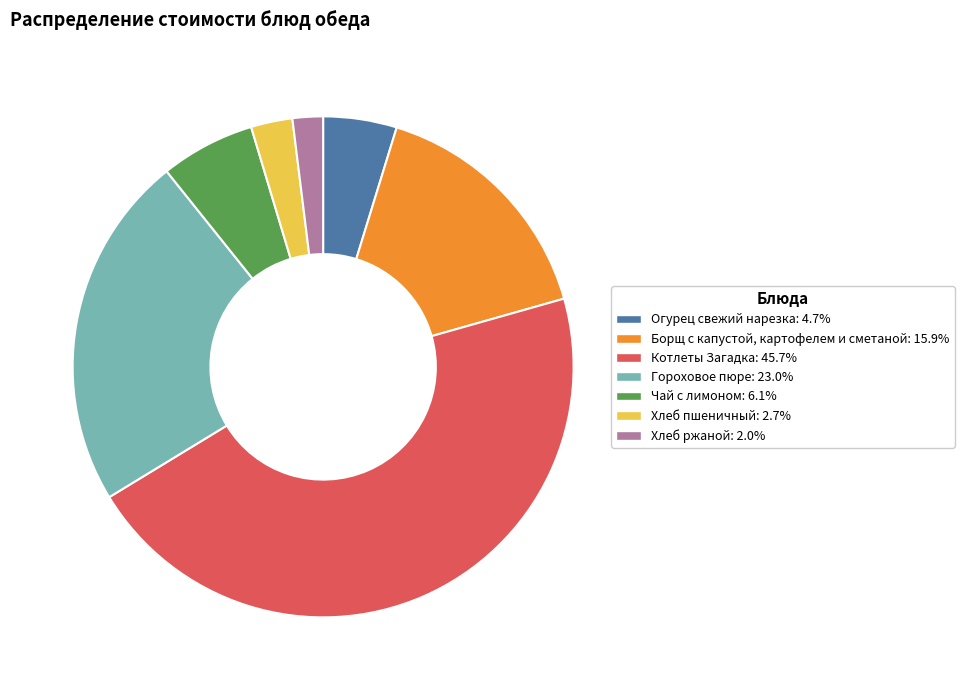

What is the ratio of the value at Борщ с капустой, картофелем и сметаной: 15.9% to the value at Хлеб пшеничный: 2.7%?

5.9